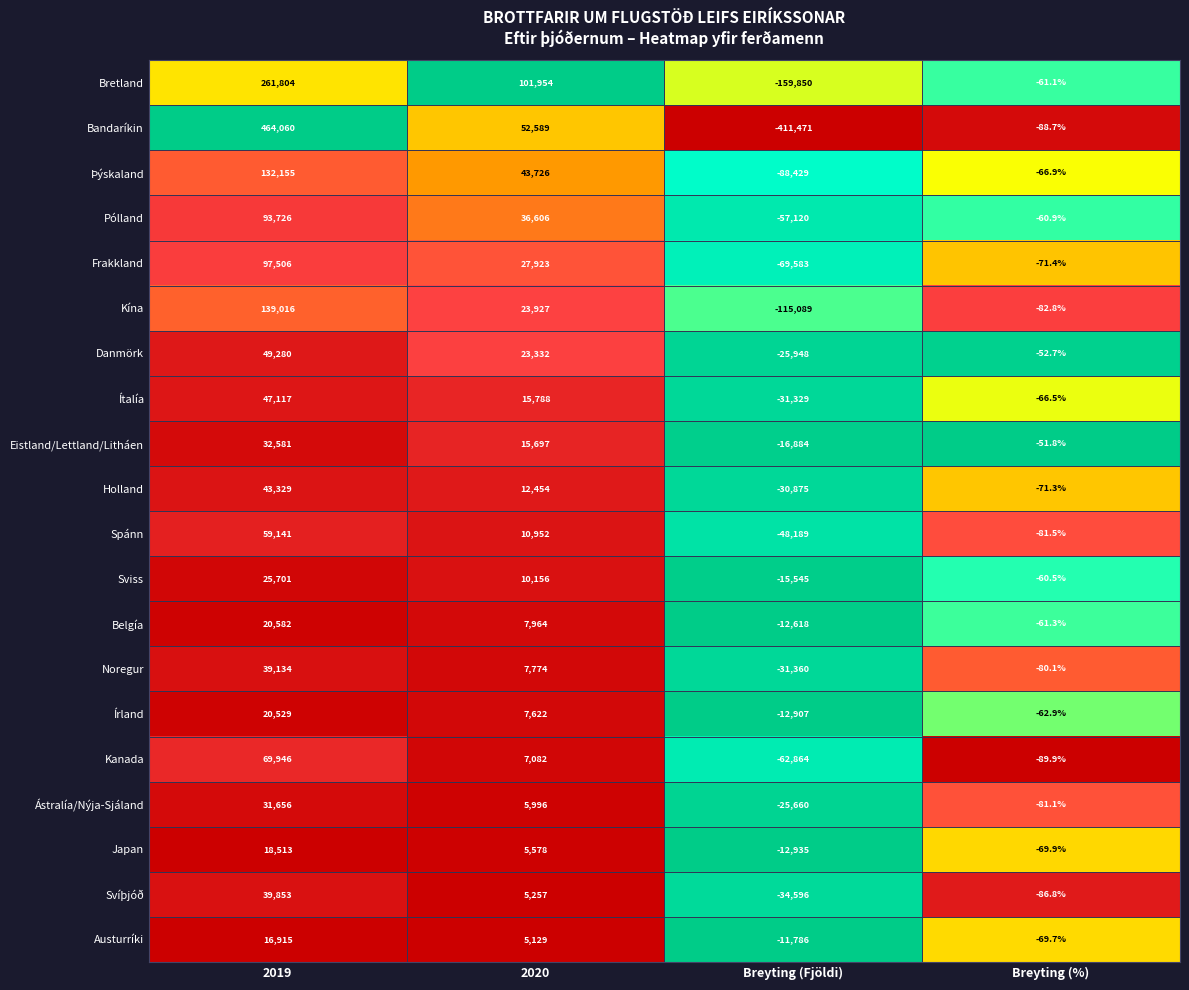

At which category is the sum across all series the highest?

2019